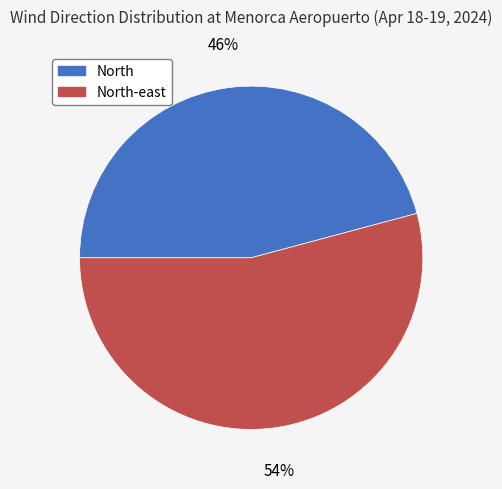

Between North and North-east, which is larger?

North-east